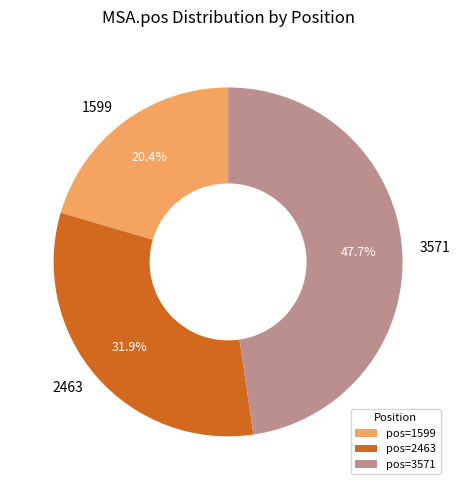

Rank the categories by value from highest to lowest.

3571, 2463, 1599